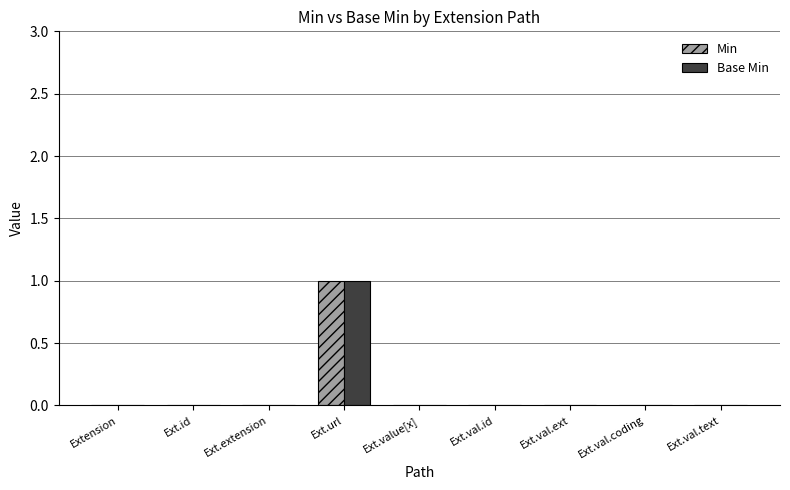

Count the number of categories in the chart.

9